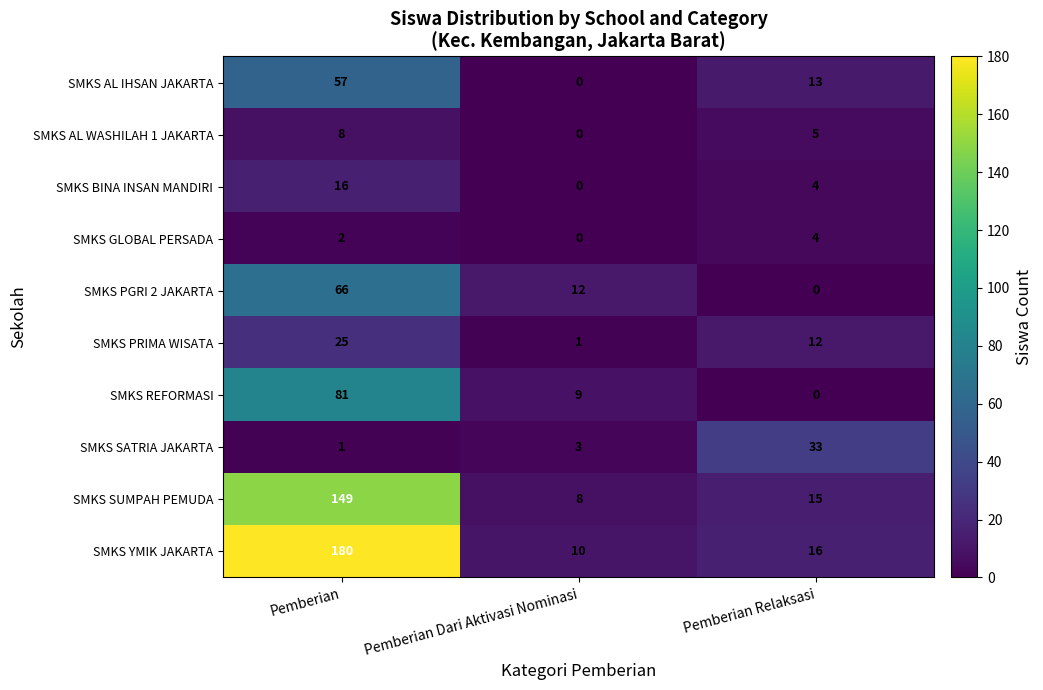

Which series has the widest spread of values?

SMKS YMIK JAKARTA